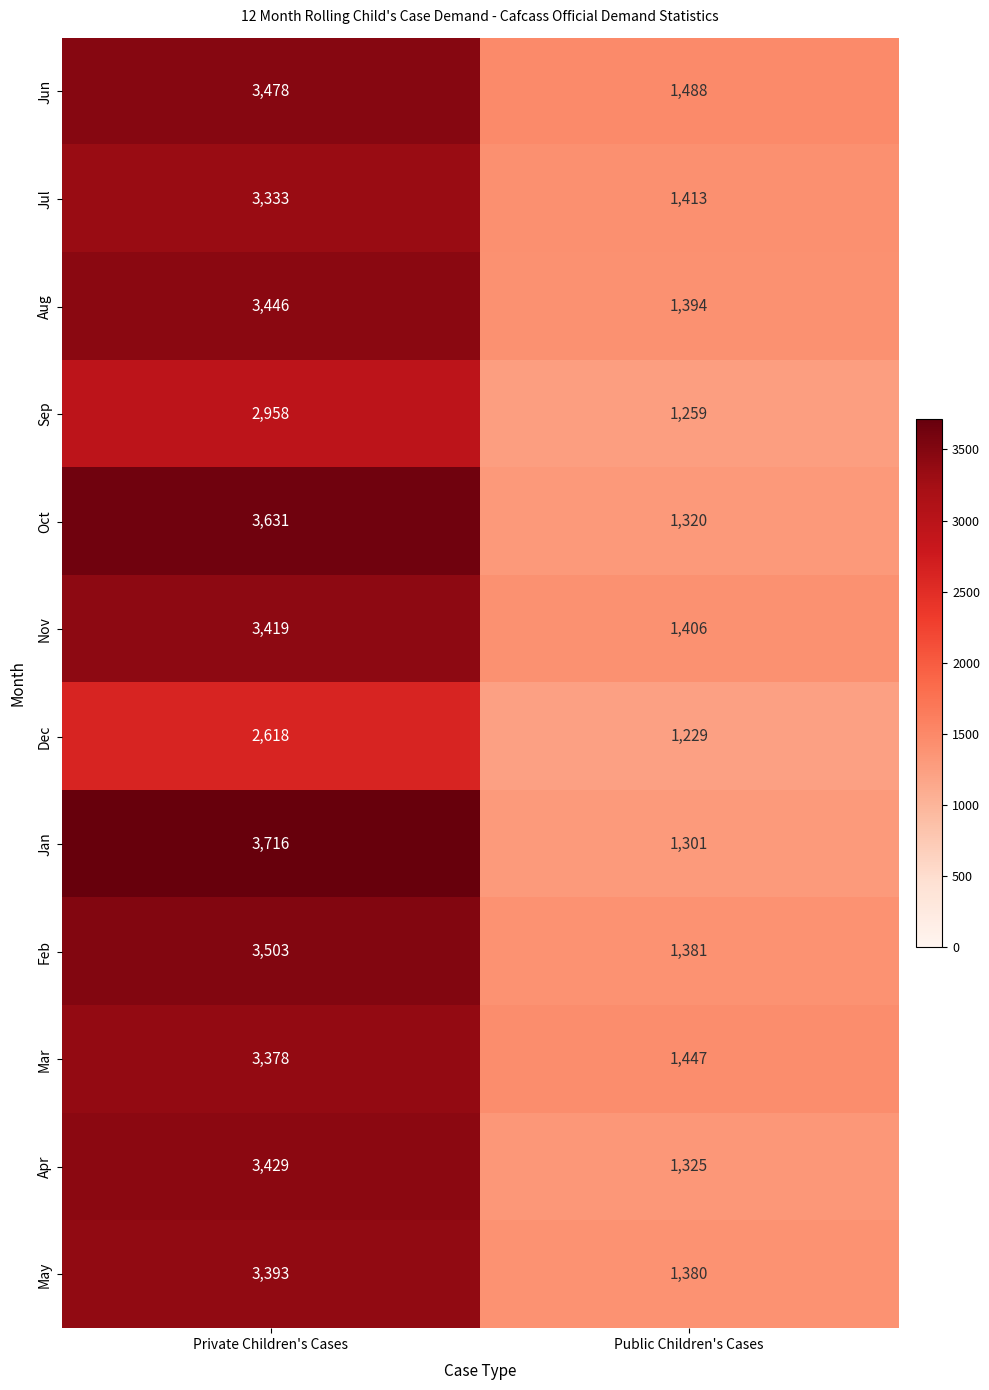

Which series has the largest total across all categories?

Jan